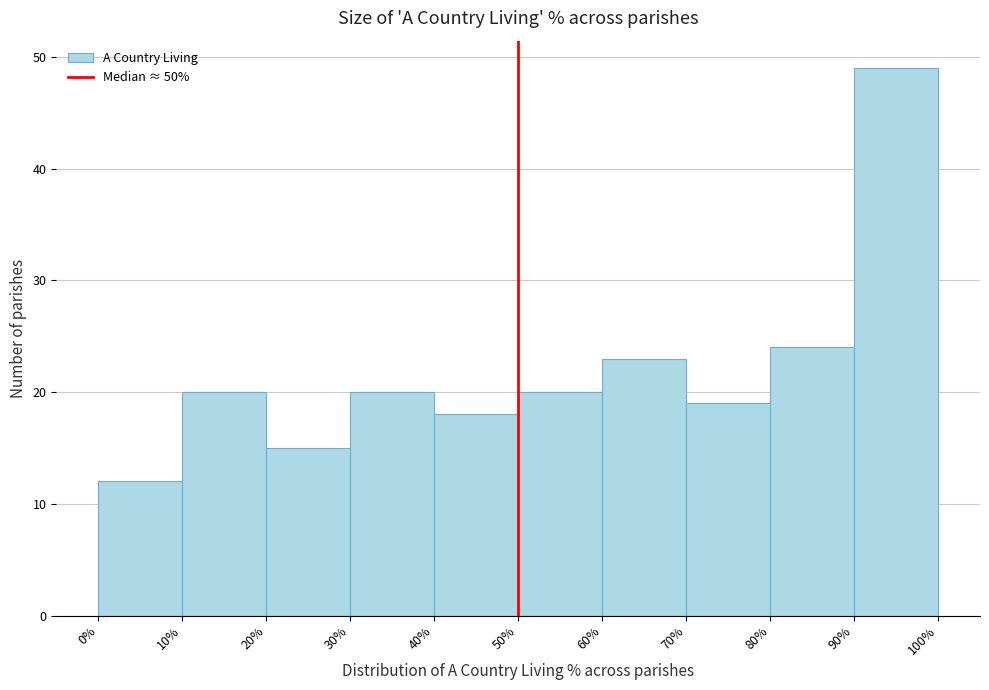

How tall is the bar that spans 80% to 90% on the x-axis? The values are not printed on the chart, so give them approximately, as read against the axis.

24